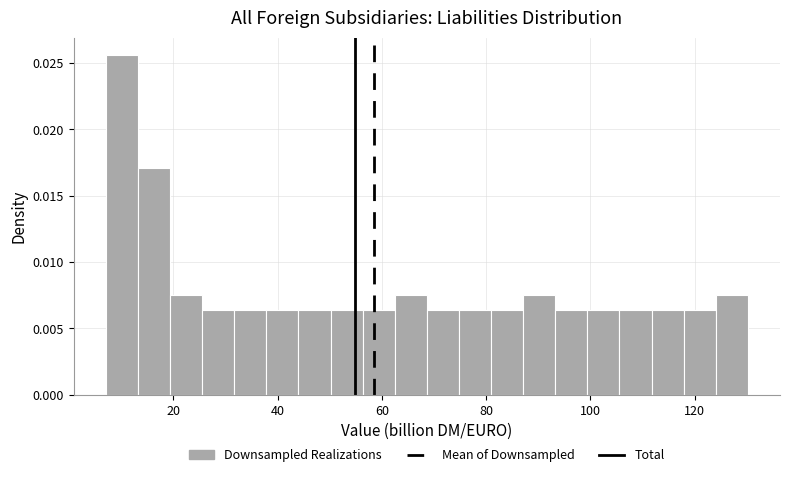

Read against the x-axis, roughly where is the centre of the tallest bar?

10